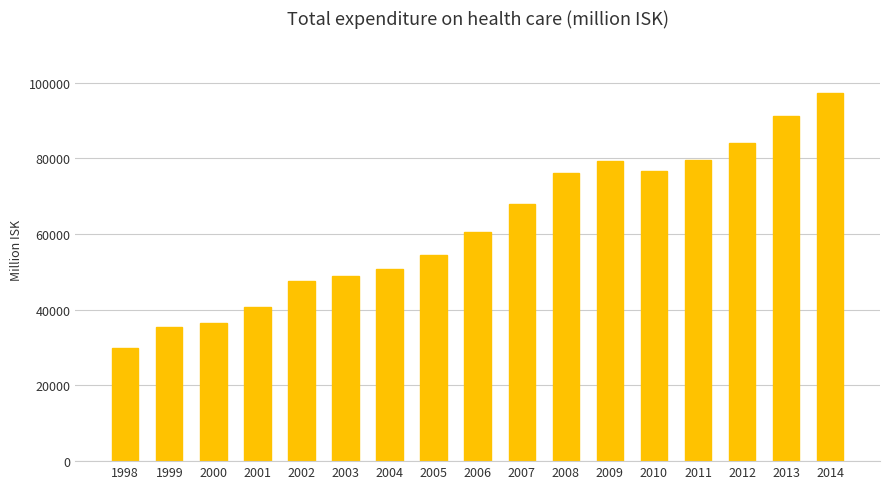

What is the sum of the values at 2005 and 2014?

151699